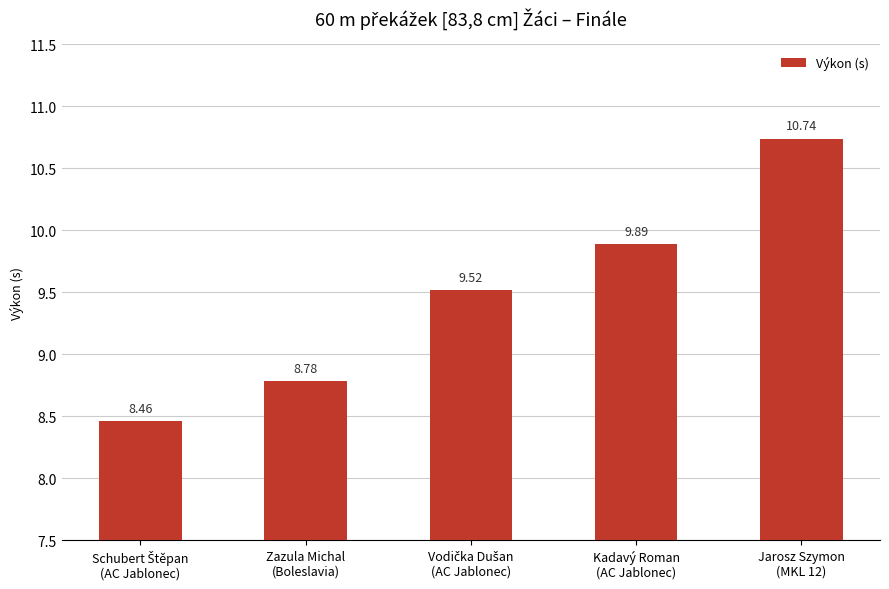

What is the difference between the second highest and second lowest values?

1.1